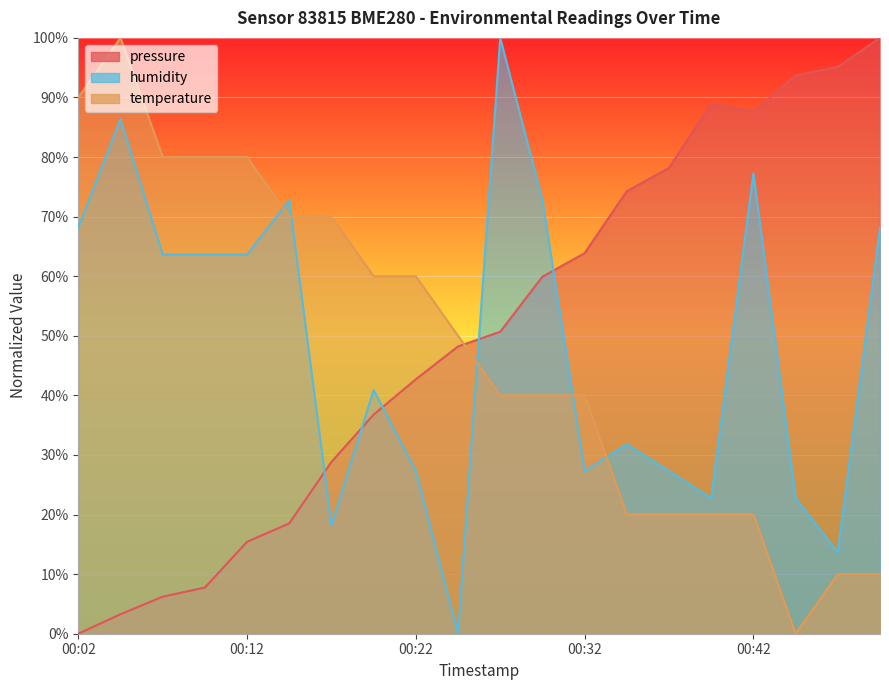

Reading left to right, what are all the values shown in this chart?

pressure: 0.0	3.3	6.2	7.7	15.4	18.5	28.8	36.8	42.7	48.2	50.7	59.9	63.9	74.3	78.2	88.9	87.6	93.7	95.1	100.0
temperature: 90.0	100.0	80.0	80.0	80.0	70.0	70.0	60.0	60.0	50.0	40.0	40.0	40.0	20.0	20.0	20.0	20.0	0.0	10.0	10.0
humidity: 68.2	86.4	63.6	63.6	63.6	72.7	18.2	40.9	27.3	0.0	100.0	72.7	27.3	31.8	27.3	22.7	77.3	22.7	13.6	68.2